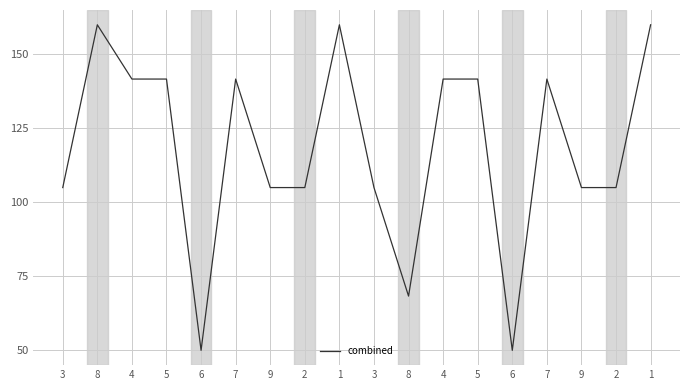

How many lines are shown in the chart?

1